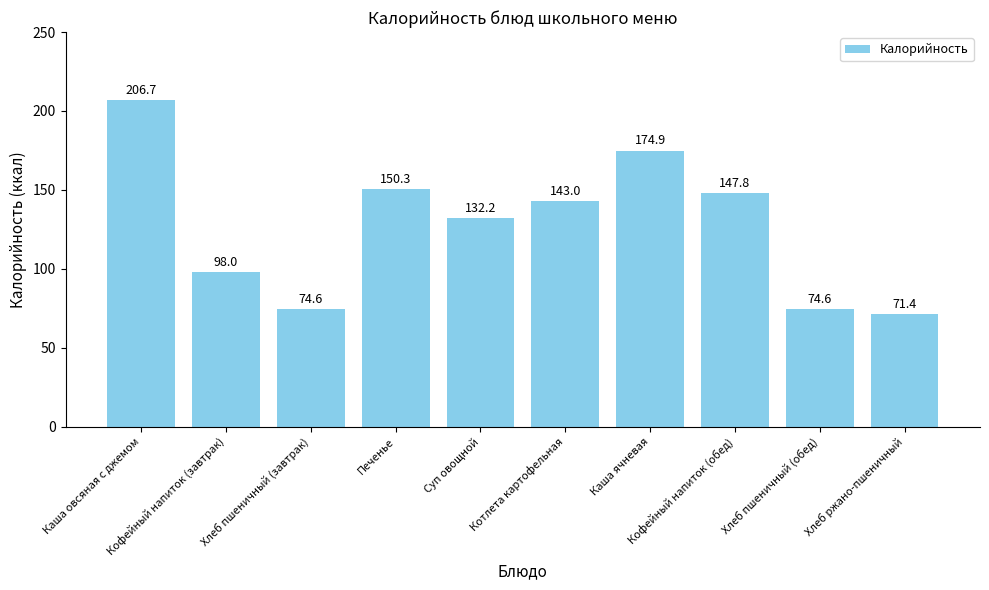

The value at Каша ячневая is 174.9. True or false?

True